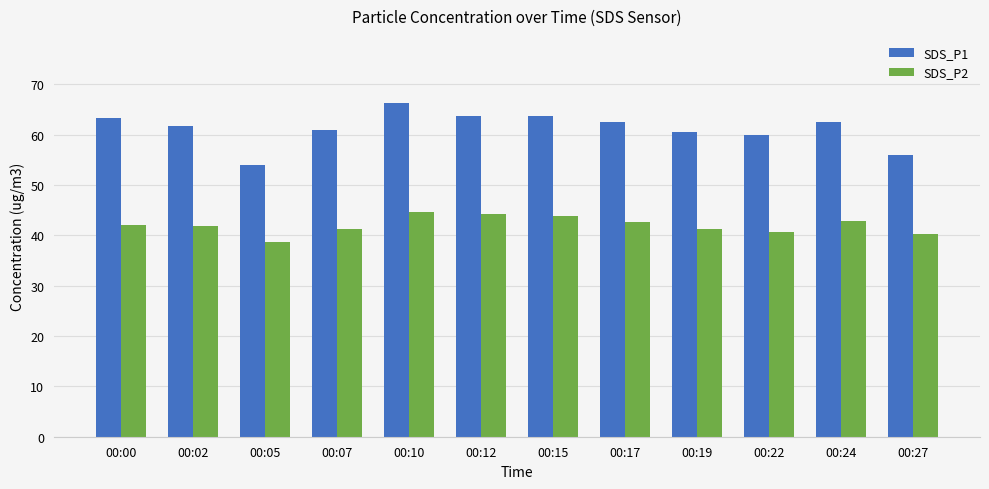

List the series in order of their peak value, highest first.

SDS_P1, SDS_P2